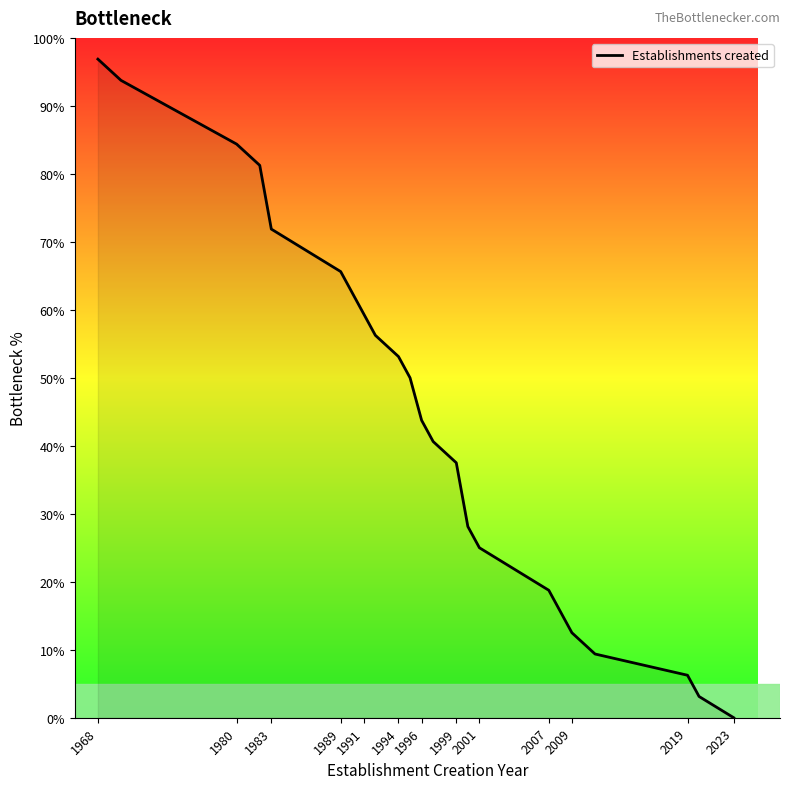

What is the difference between the maximum and minimum values?

96.9